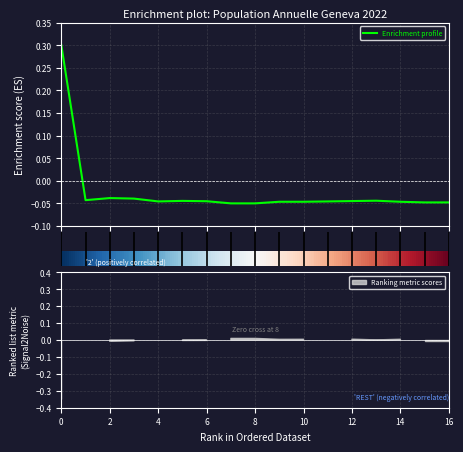

What is the highest value of the Enrichment profile series?

0.3